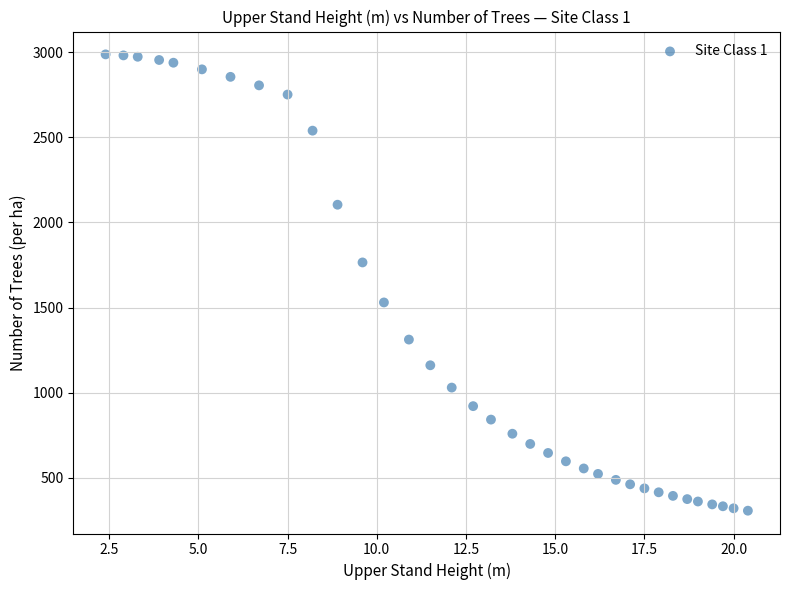

What is the range of Y values (max minus min)?

2680